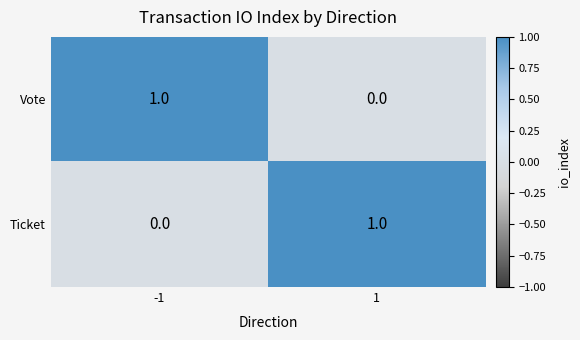

Is the value of Ticket at 1 greater than the value of Vote at 1?

Yes